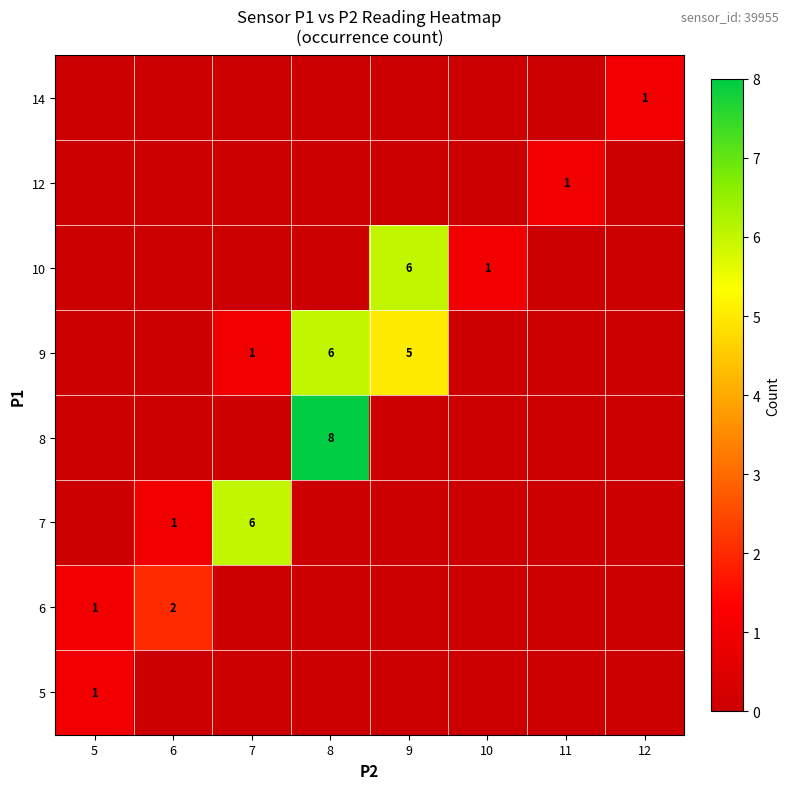

At which category is the sum across all series the highest?

8